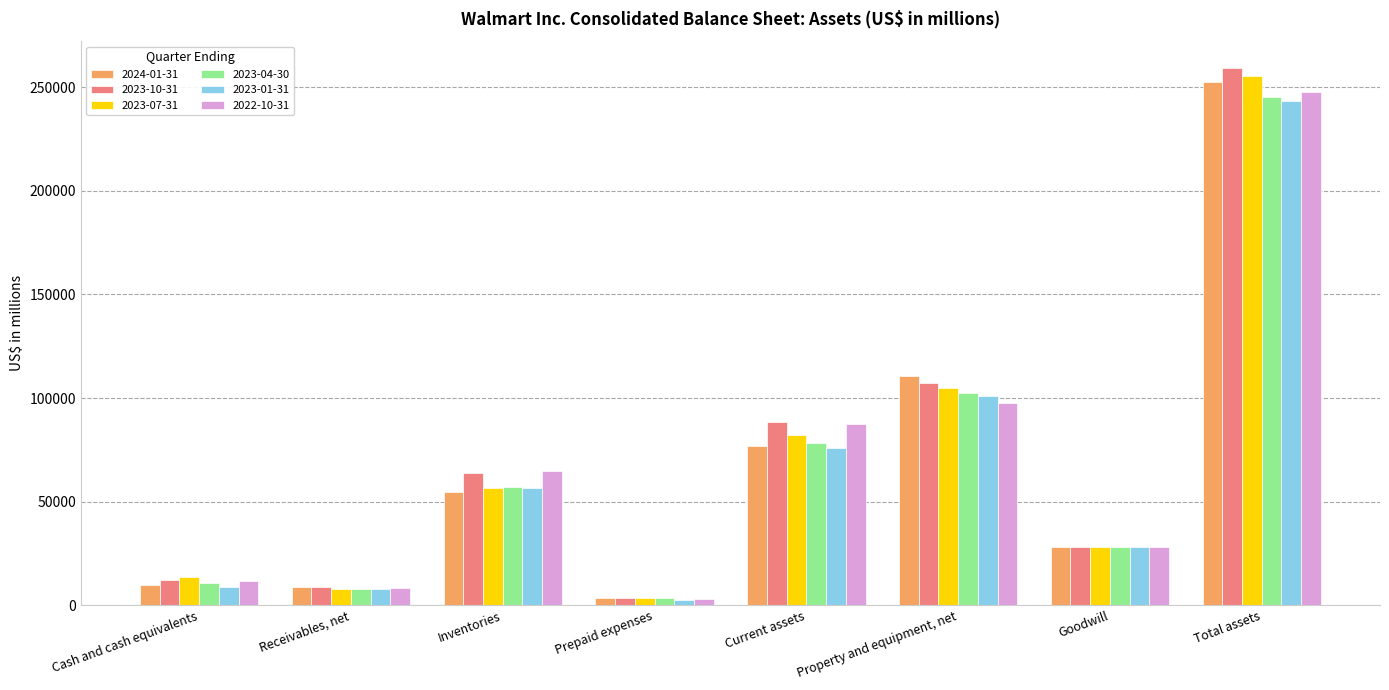

Is it true that 2023-07-31 equals 21662 at Property and equipment, net?

False